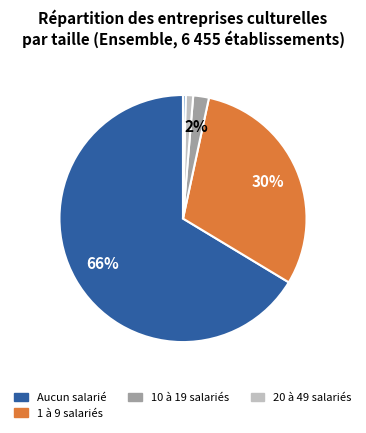

Does any single category account for the majority?

Yes